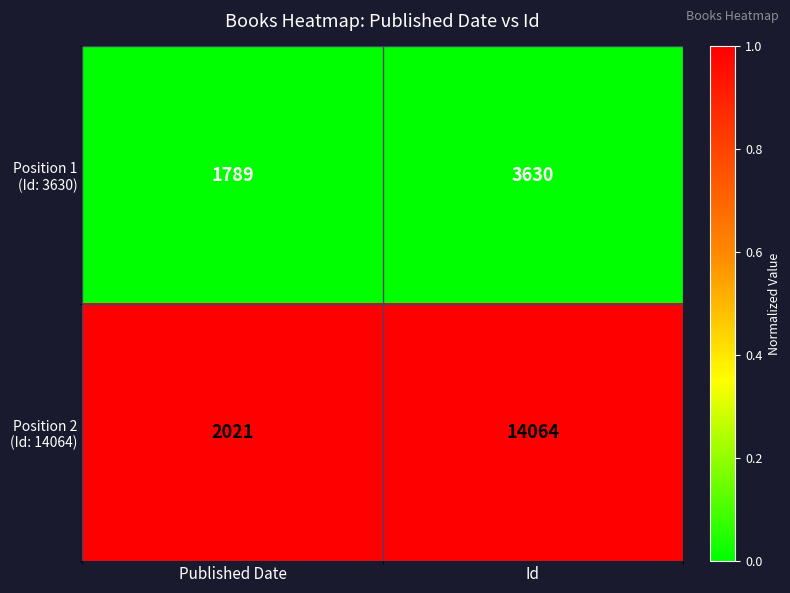

Which category has the highest value across all series?

Id